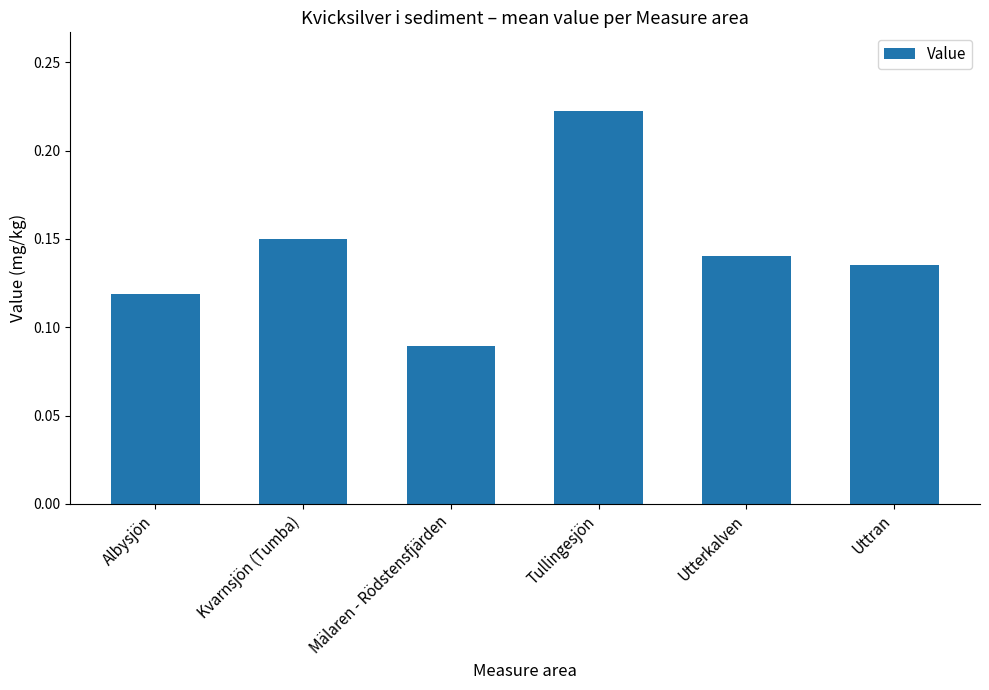

The chart shows a value of 0.4 at Tullingesjön. True or false?

False